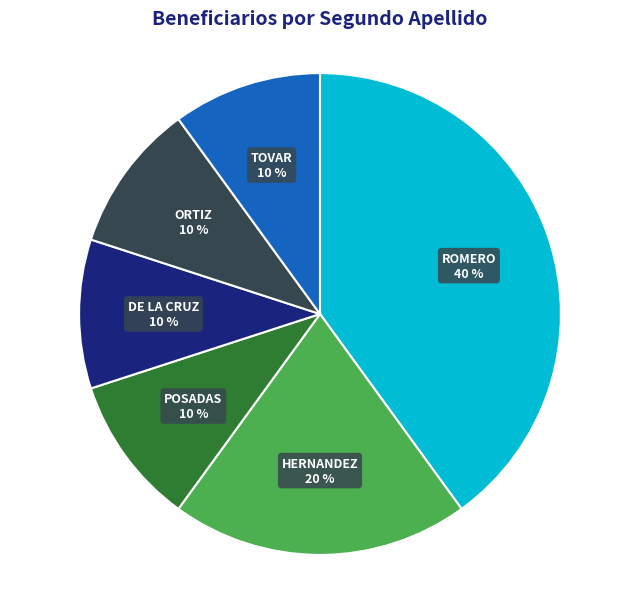

To the nearest percent, what is the difference between the largest and smallest slice percentages?

30%